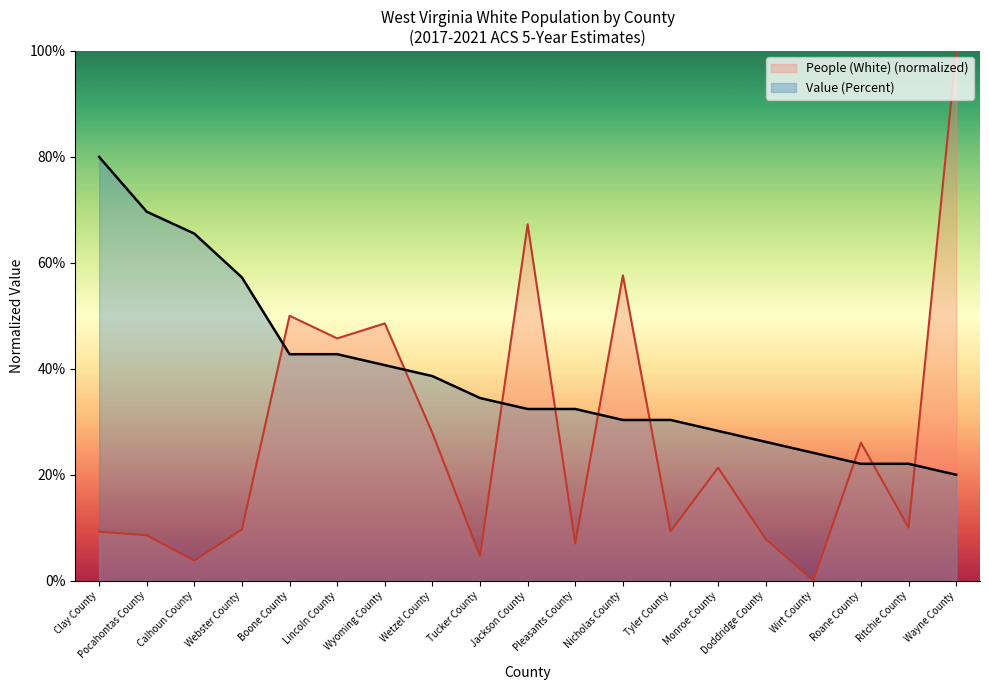

Reading right to left, transcribe all the data shown in this chart.

People (White): Wayne County=100.0	Ritchie County=10.0	Roane County=26.1	Wirt County=0.0	Doddridge County=7.9	Monroe County=21.3	Tyler County=9.3	Nicholas County=57.6	Pleasants County=7.0	Jackson County=67.3	Tucker County=4.7	Wetzel County=27.9	Wyoming County=48.6	Lincoln County=45.7	Boone County=50.0	Webster County=9.7	Calhoun County=3.8	Pocahontas County=8.6	Clay County=9.3
Value (Percent): Wayne County=20.0	Ritchie County=22.1	Roane County=22.1	Wirt County=24.1	Doddridge County=26.2	Monroe County=28.3	Tyler County=30.3	Nicholas County=30.3	Pleasants County=32.4	Jackson County=32.4	Tucker County=34.5	Wetzel County=38.6	Wyoming County=40.7	Lincoln County=42.8	Boone County=42.8	Webster County=57.2	Calhoun County=65.5	Pocahontas County=69.7	Clay County=80.0